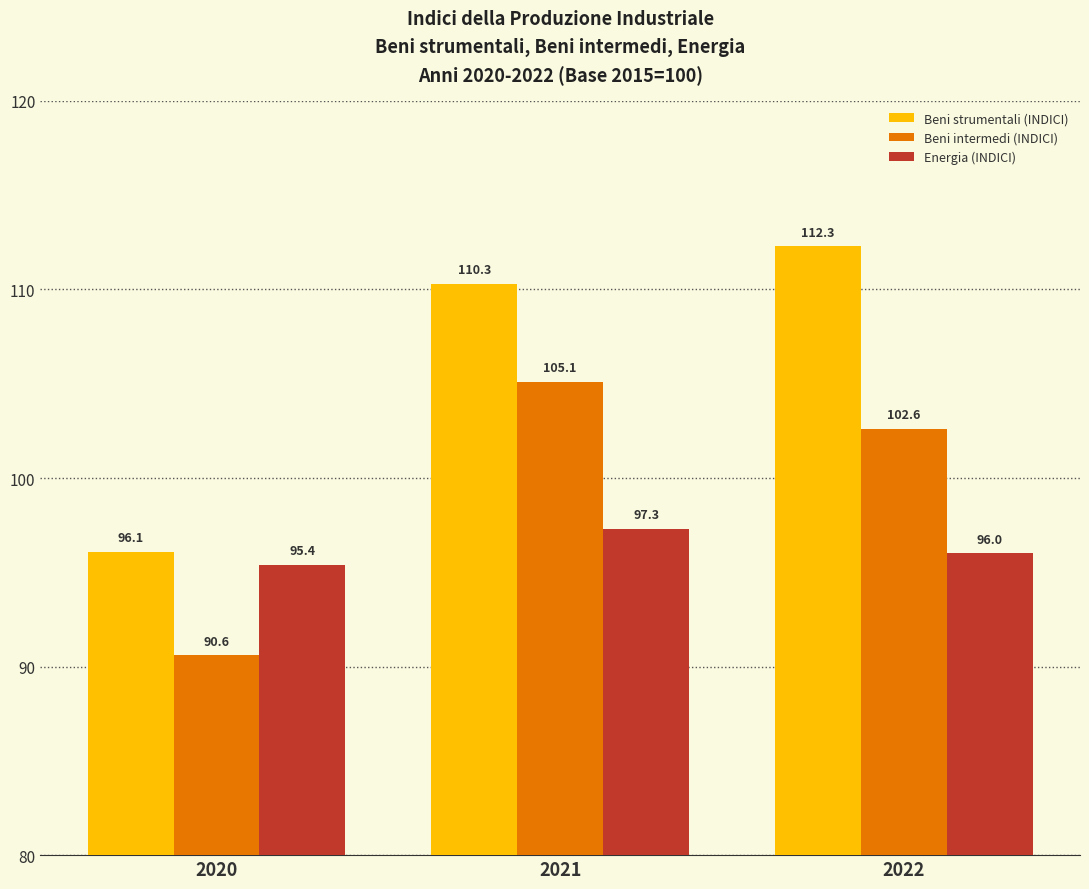

What is the maximum value shown in the chart?

112.3